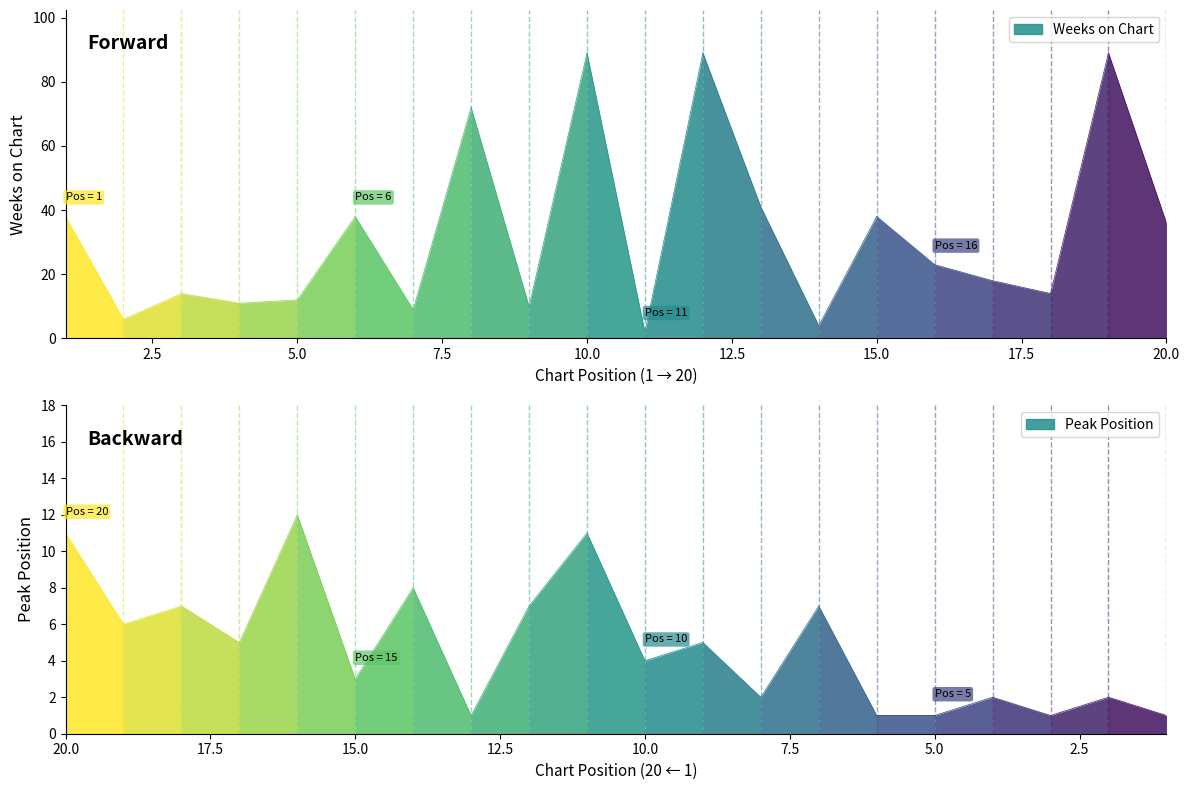

What is the spread (max minus min) of values at 18?

7